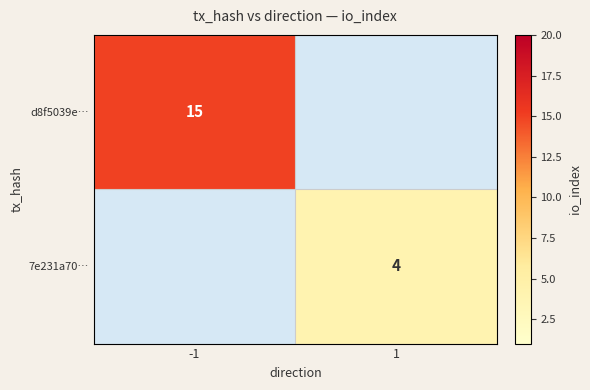

Is it true that d8f5039e… equals 10 at -1?

False